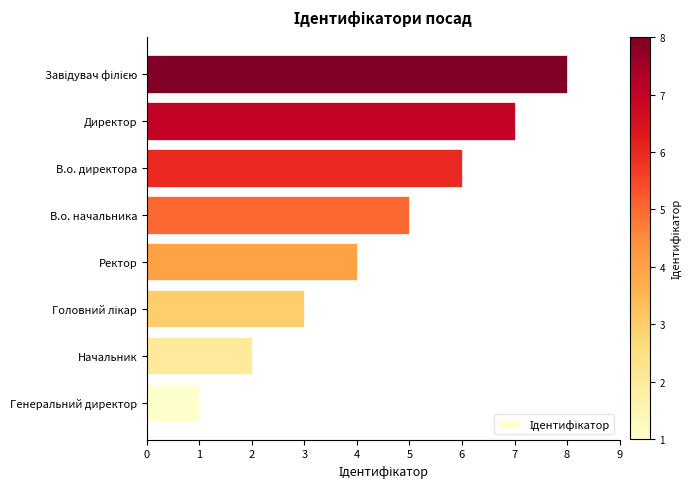

What is the difference between the maximum and second lowest values?

6